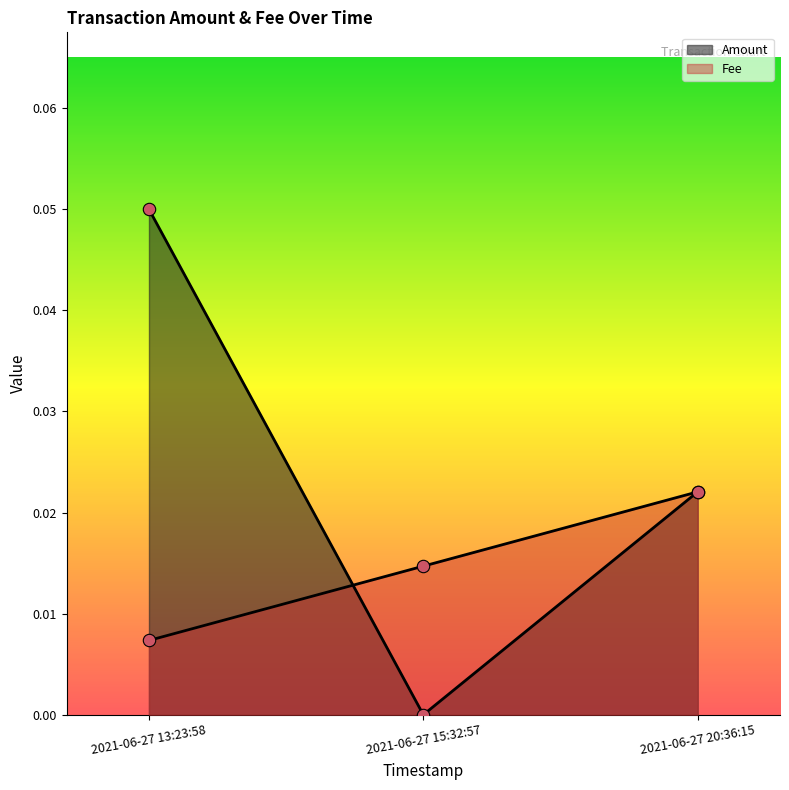

Which series has the largest total across all categories?

Amount